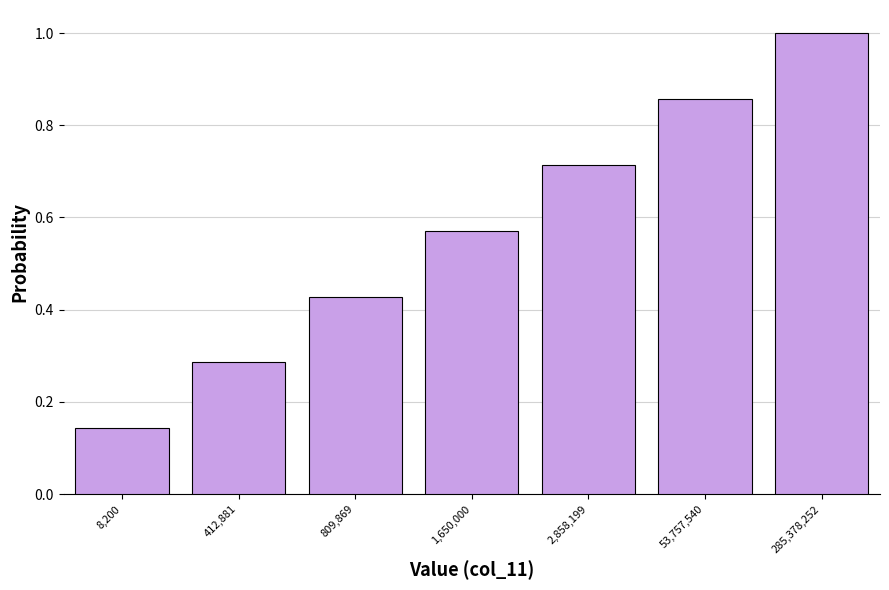

What is the sum of all values?

4.0